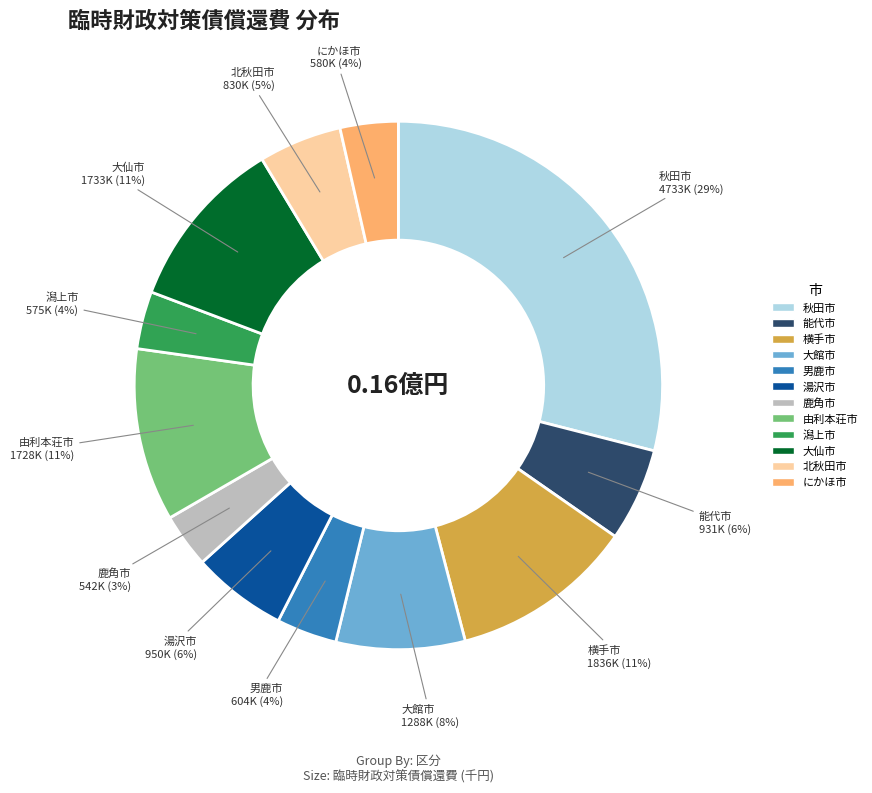

Which has a higher value, 由利本荘市 or 北秋田市?

由利本荘市